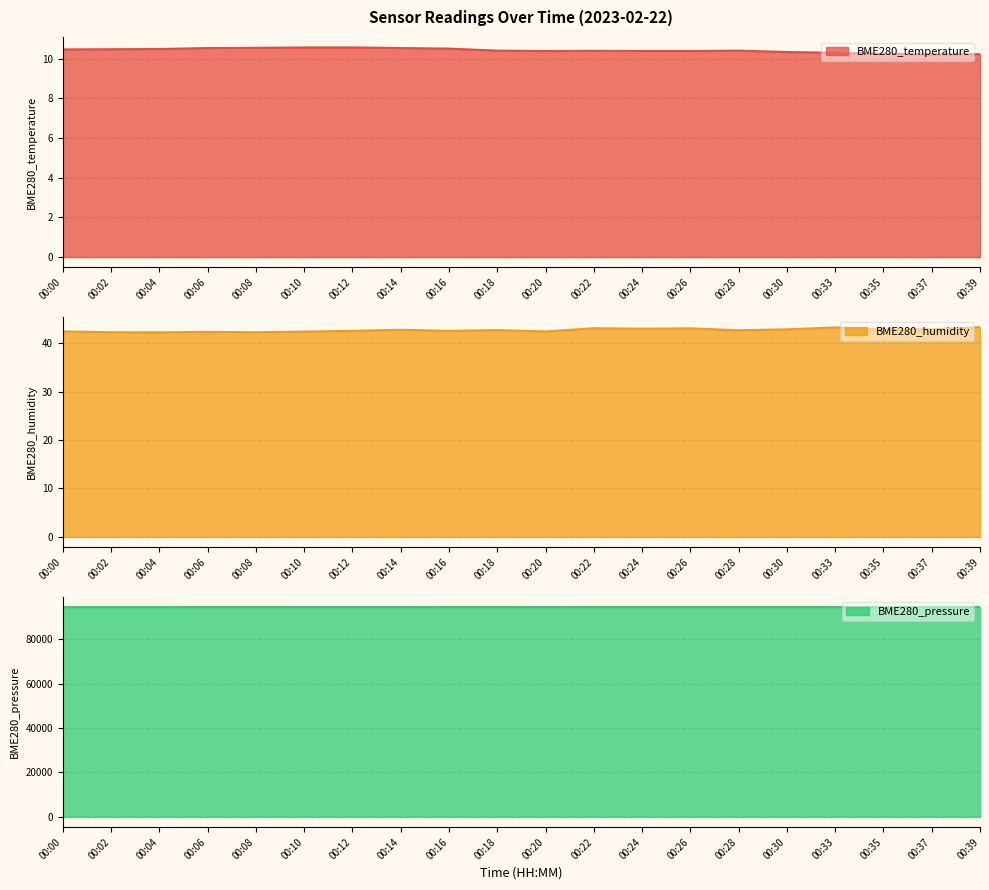

Which series has the largest range (max minus min)?

BME280_pressure